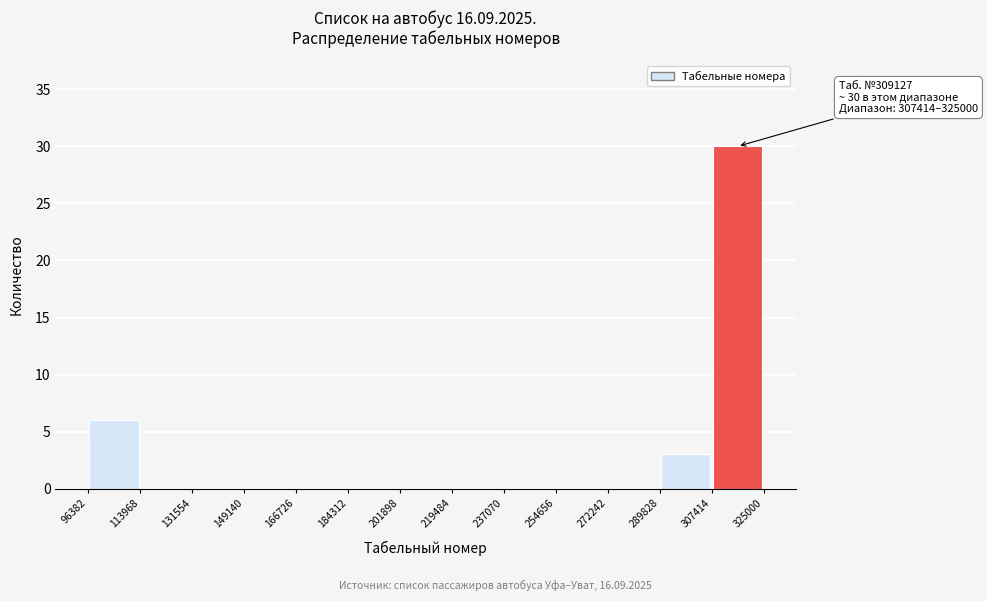

Which range on the x-axis has the tallest bar?

307414 to 325000